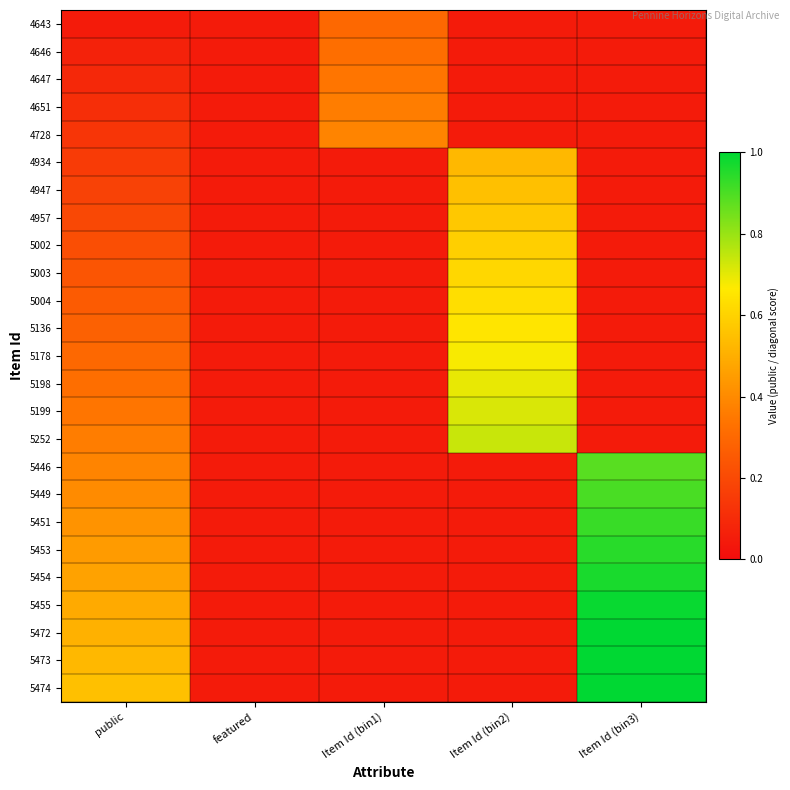

Between Item Id (bin2) and featured, which is larger?

Item Id (bin2)